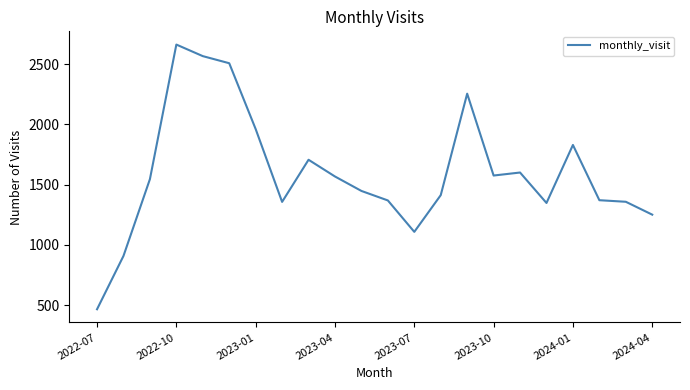

What is the difference between the maximum and minimum values?

2199